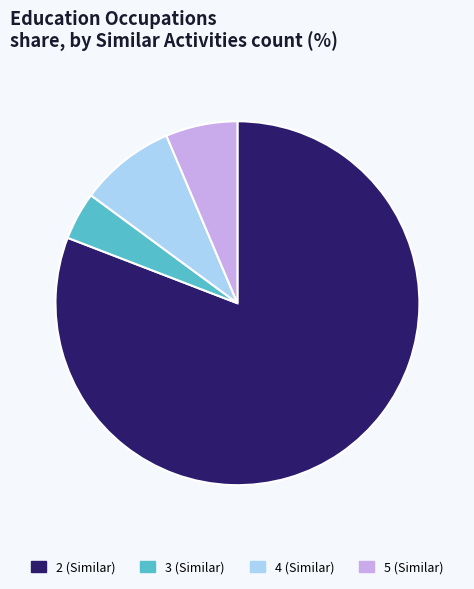

Is it true that 5 is 6% of the pie?

True